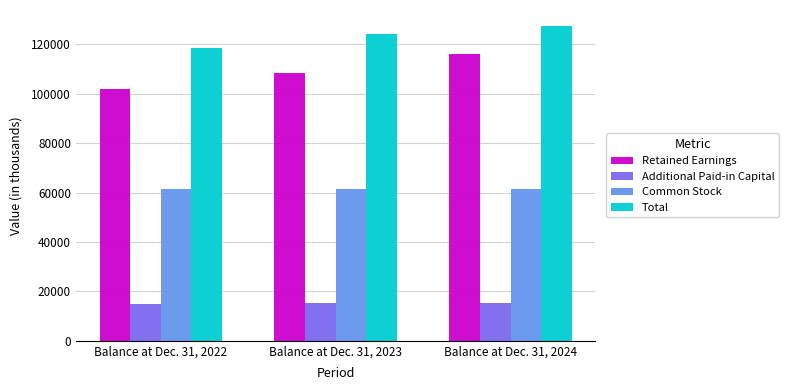

True or false: Retained Earnings has a value of 101966 at Balance at Dec. 31, 2022.

True